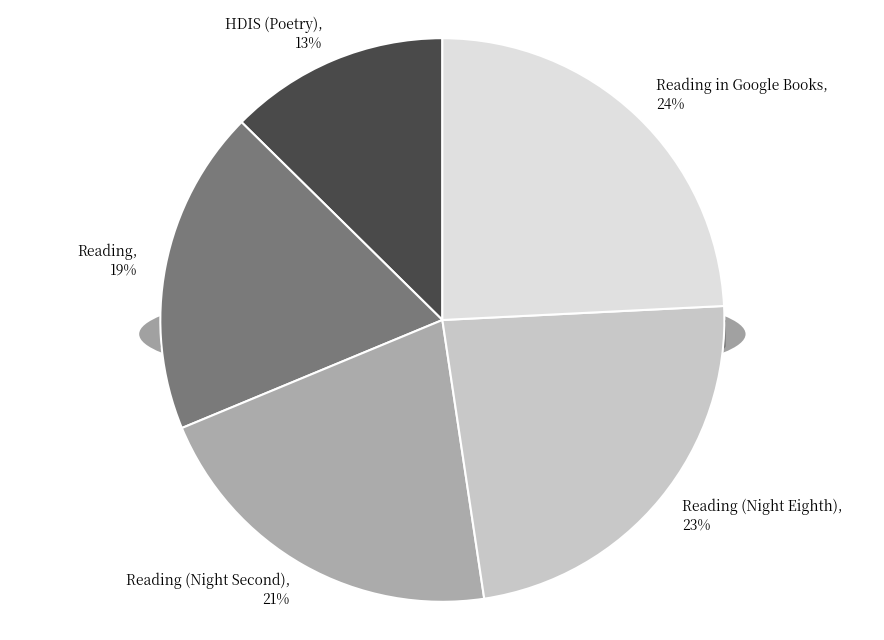

Between Reading in Google Books and HDIS (Poetry), which is larger?

Reading in Google Books